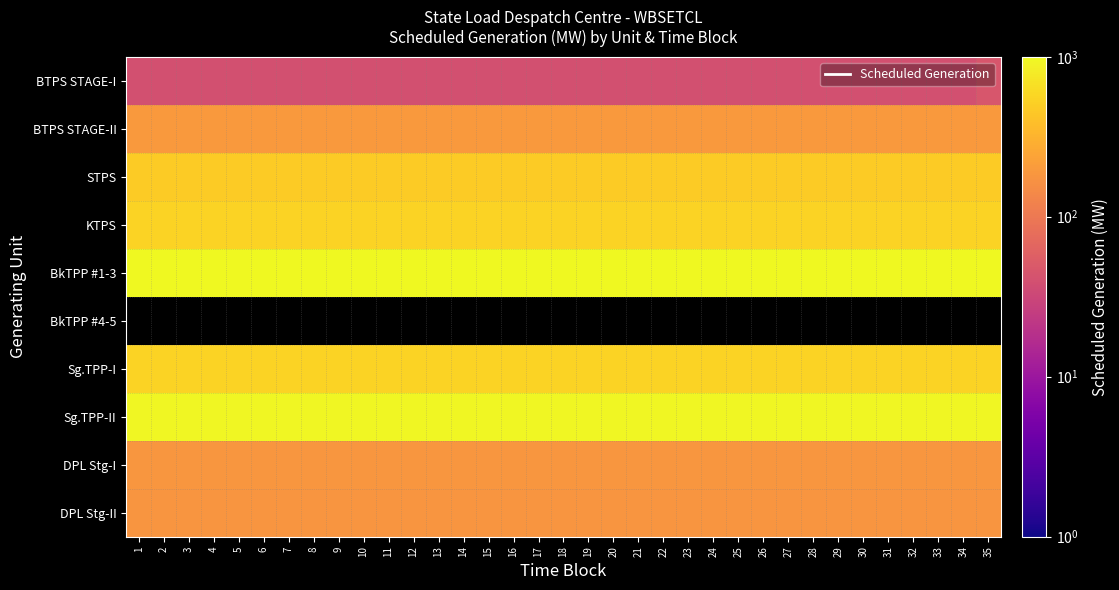

What is the average value of the DPL Stg-II series?

180.0